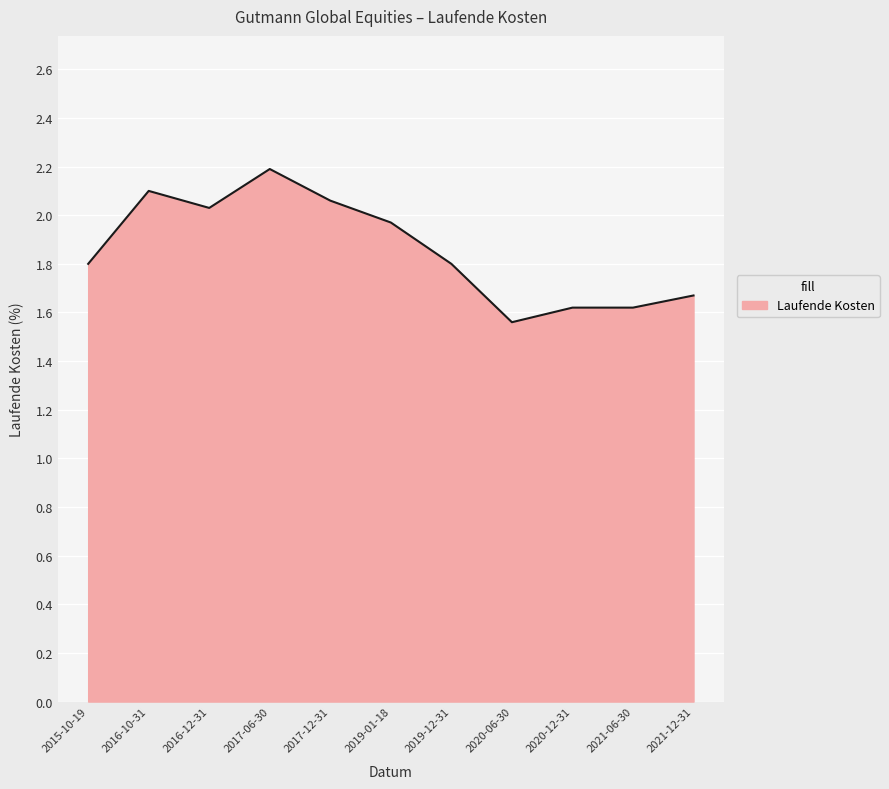

True or false: the data shows 2.8 at 2016-10-31.

False